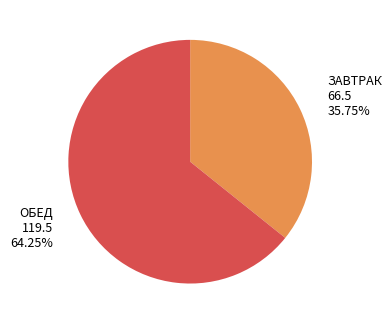

Rank the categories by value from lowest to highest.

ЗАВТРАК, ОБЕД